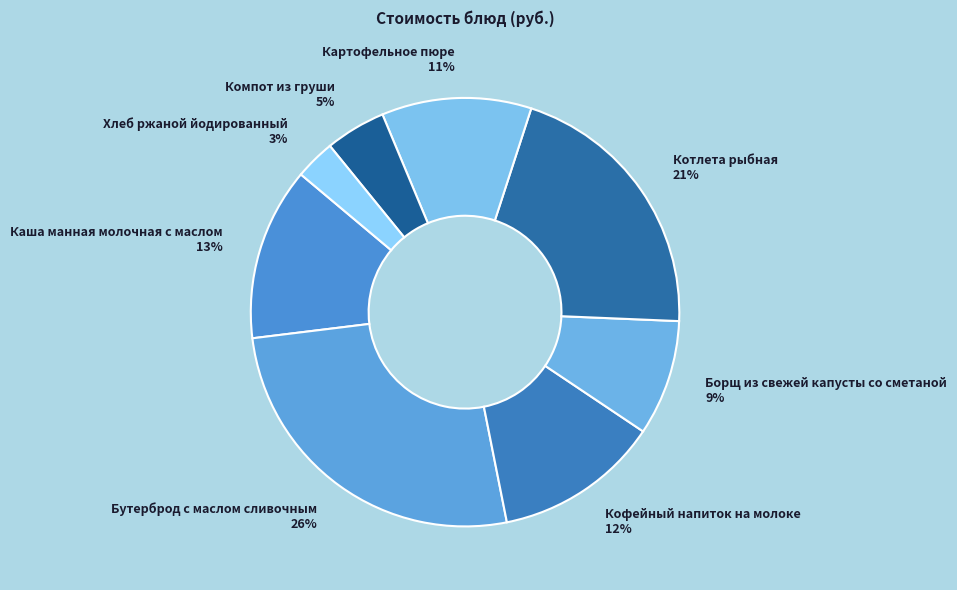

To the nearest percent, what is the average slice percentage?

12%